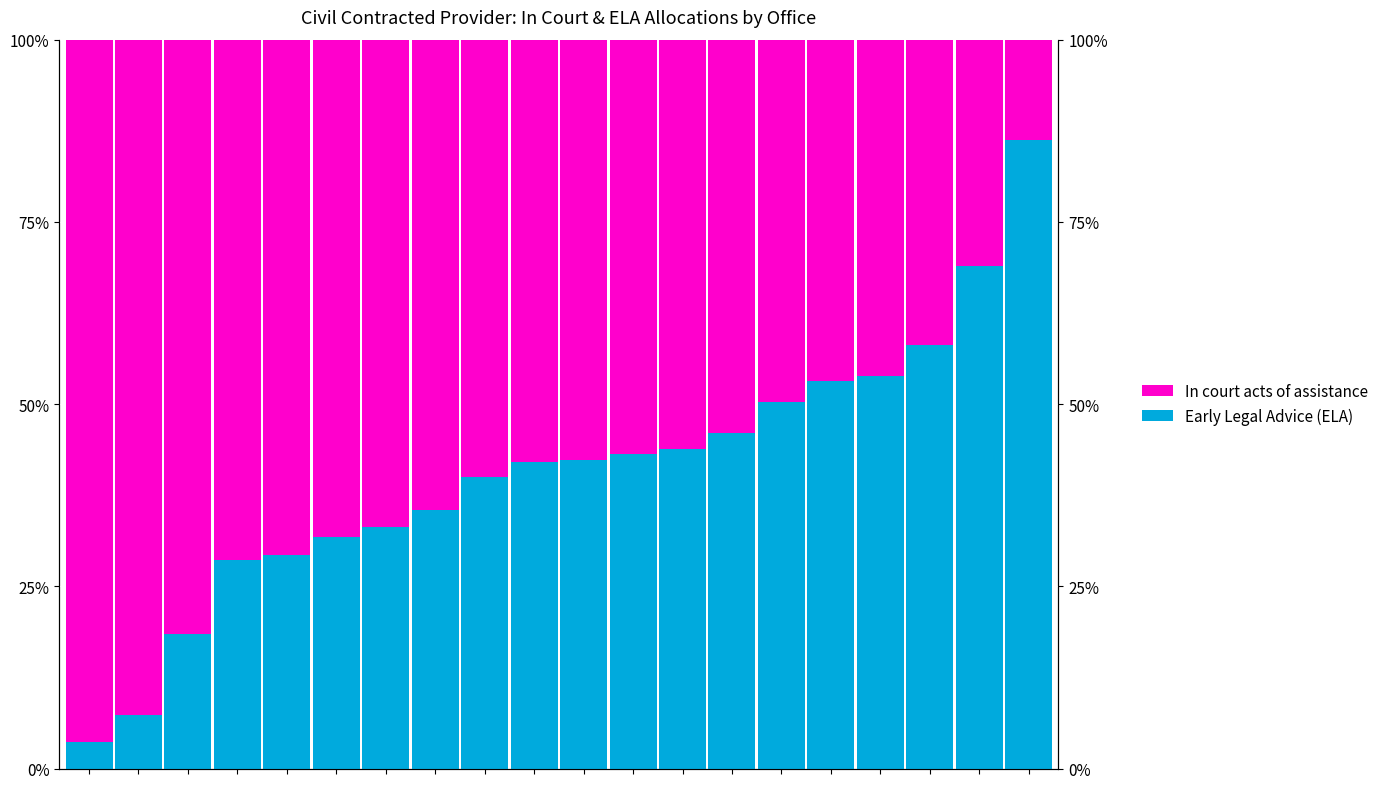

How many groups of bars are there?

20